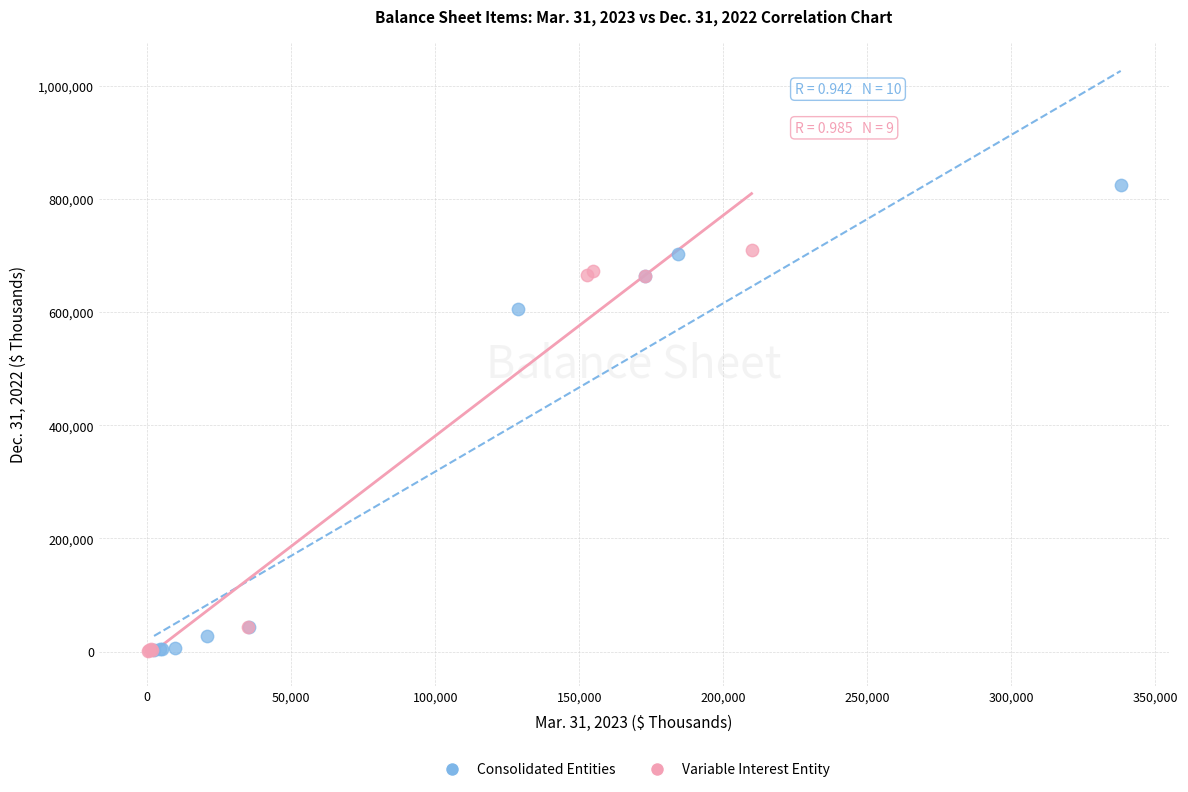

Which series has the largest Y range (max minus min)?

Consolidated Entities